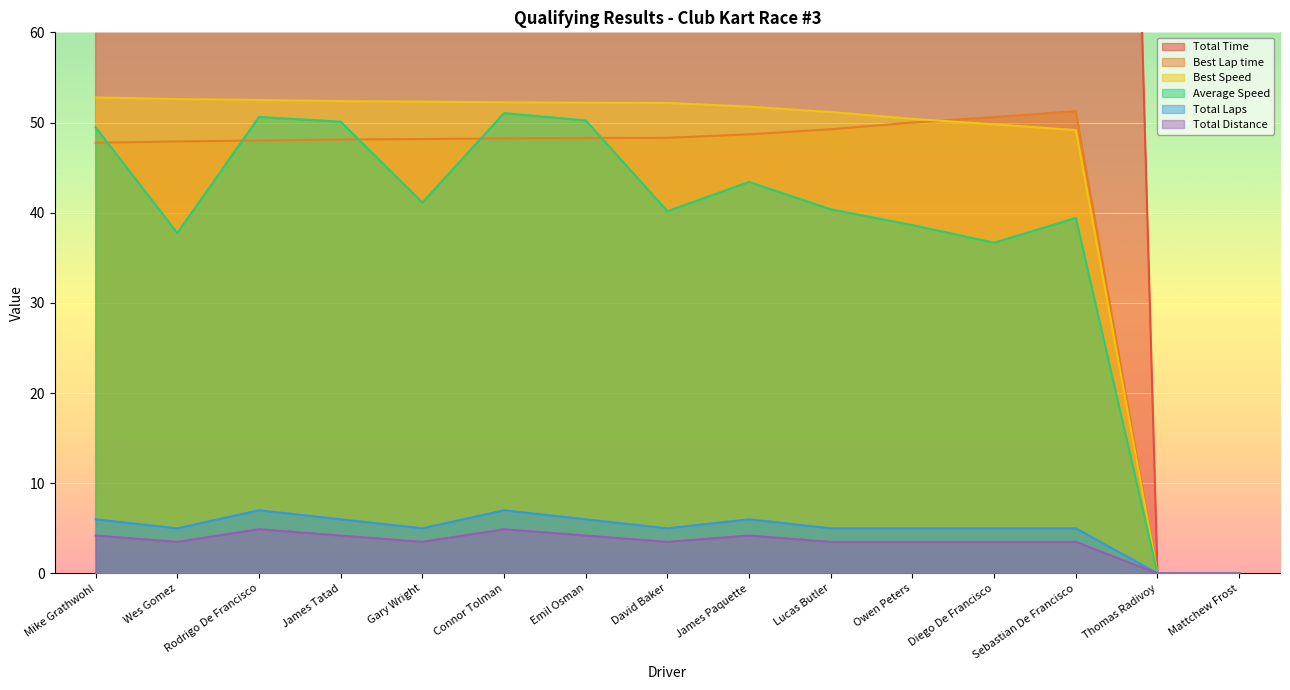

Where is the first local minimum for Total Distance?

Wes Gomez